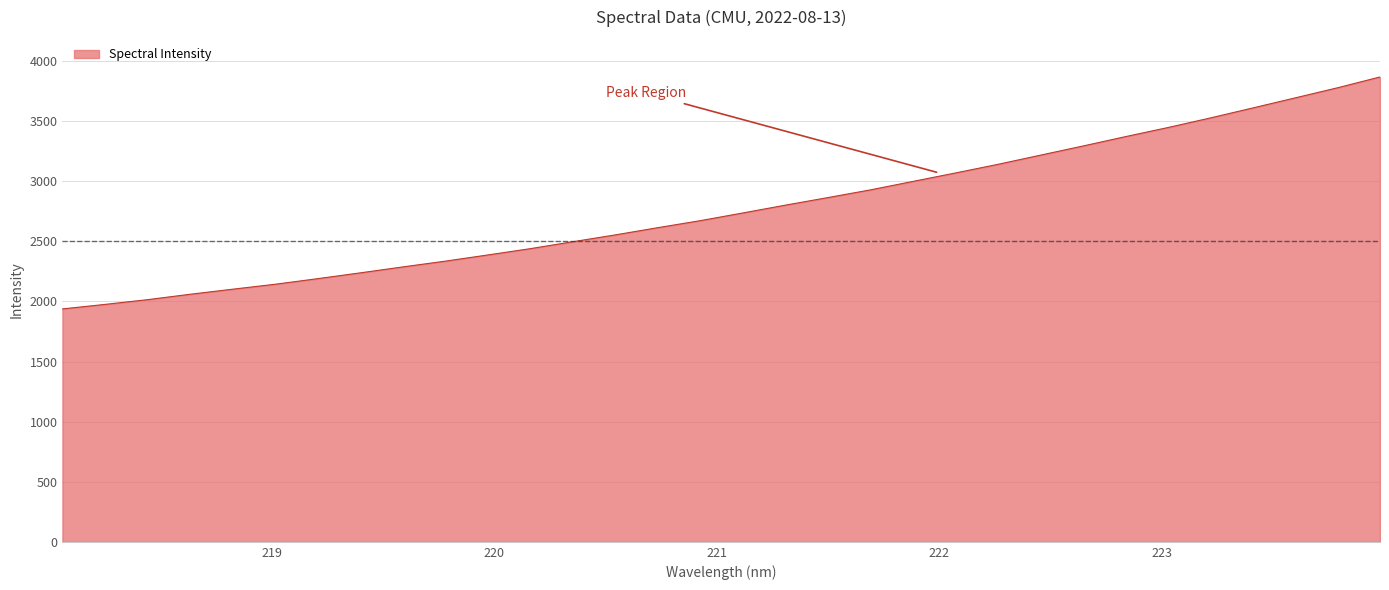

What is the smallest value displayed?

1938.2